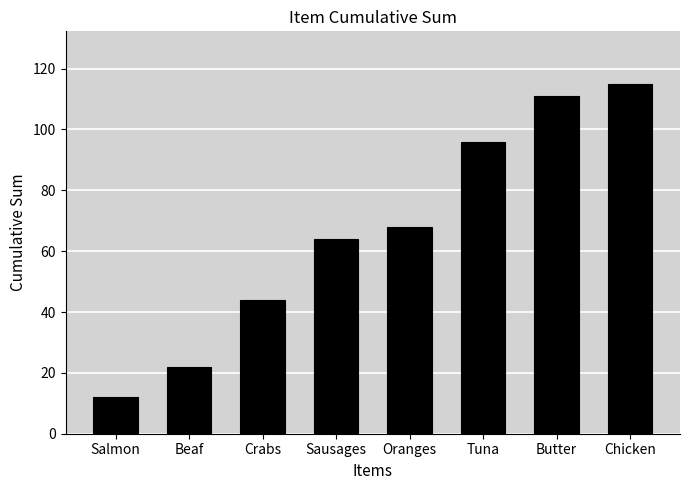

What value does the data have at Oranges, to the nearest 10?

70